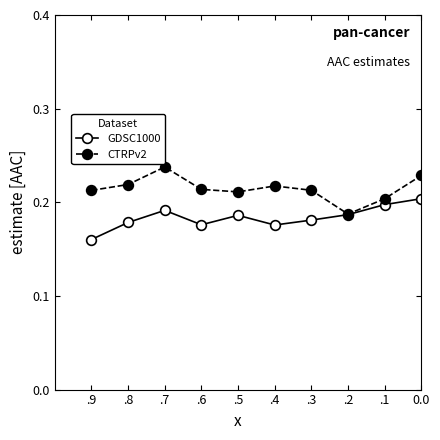

What are all the series names shown in the legend?

GDSC1000, CTRPv2